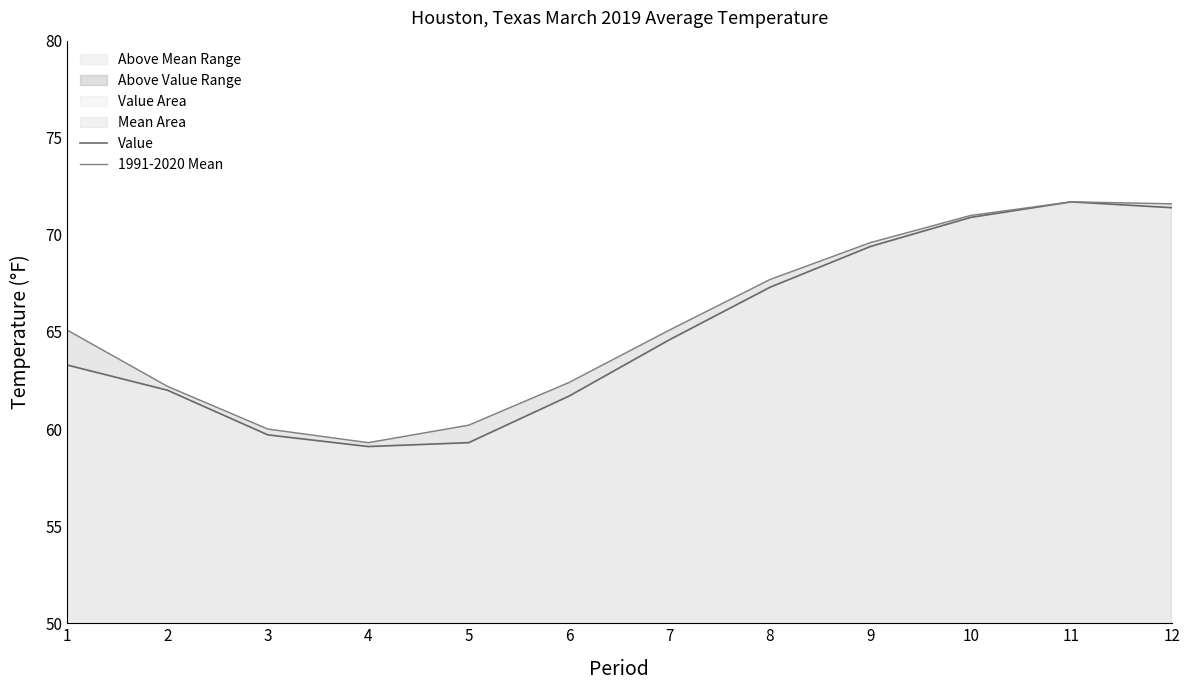

List the series in order of their overall mean, highest first.

1991-2020 Mean, Value